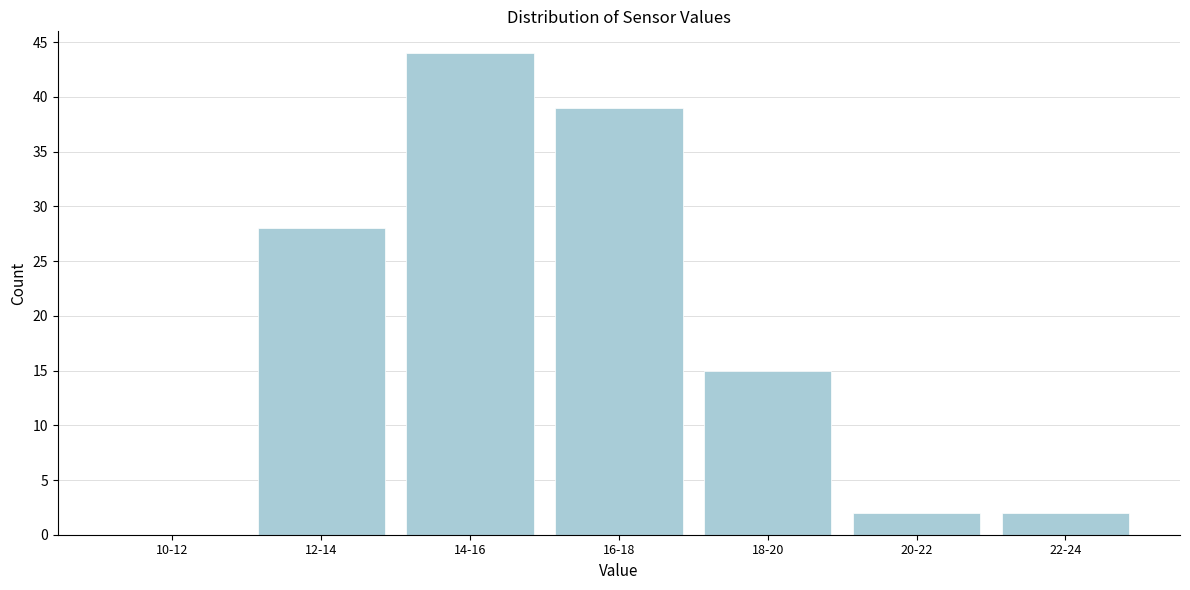

Reading left to right, what are all the values shown in this chart?

10-12=0	12-14=28	14-16=44	16-18=39	18-20=15	20-22=2	22-24=2